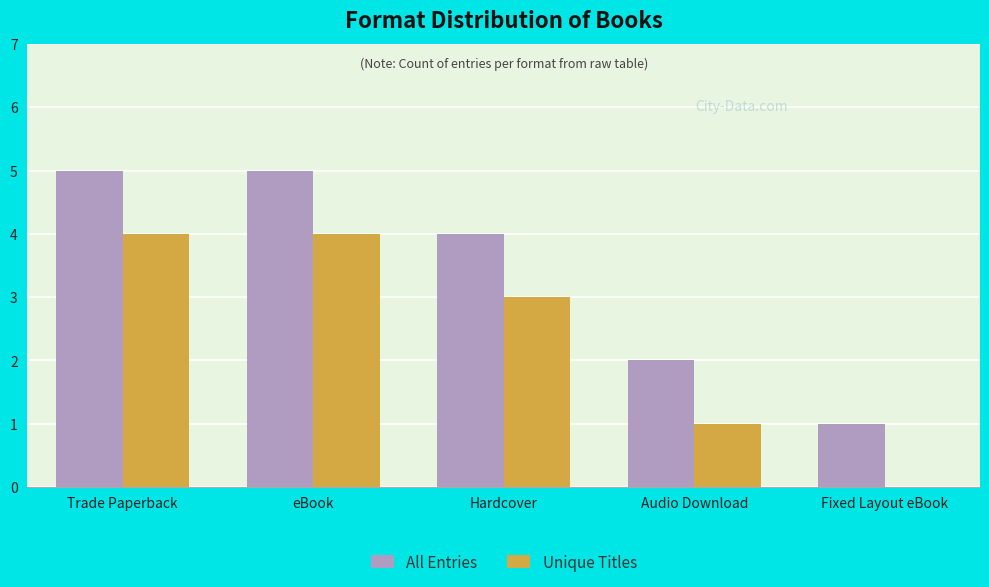

What is the greatest value displayed?

5